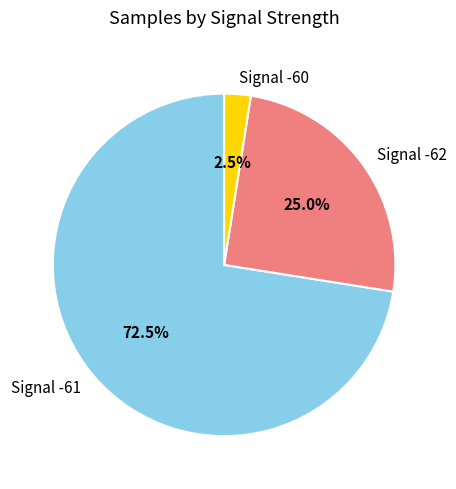

Combined, what portion of the pie is Signal -61 and Signal -62?

97.5%